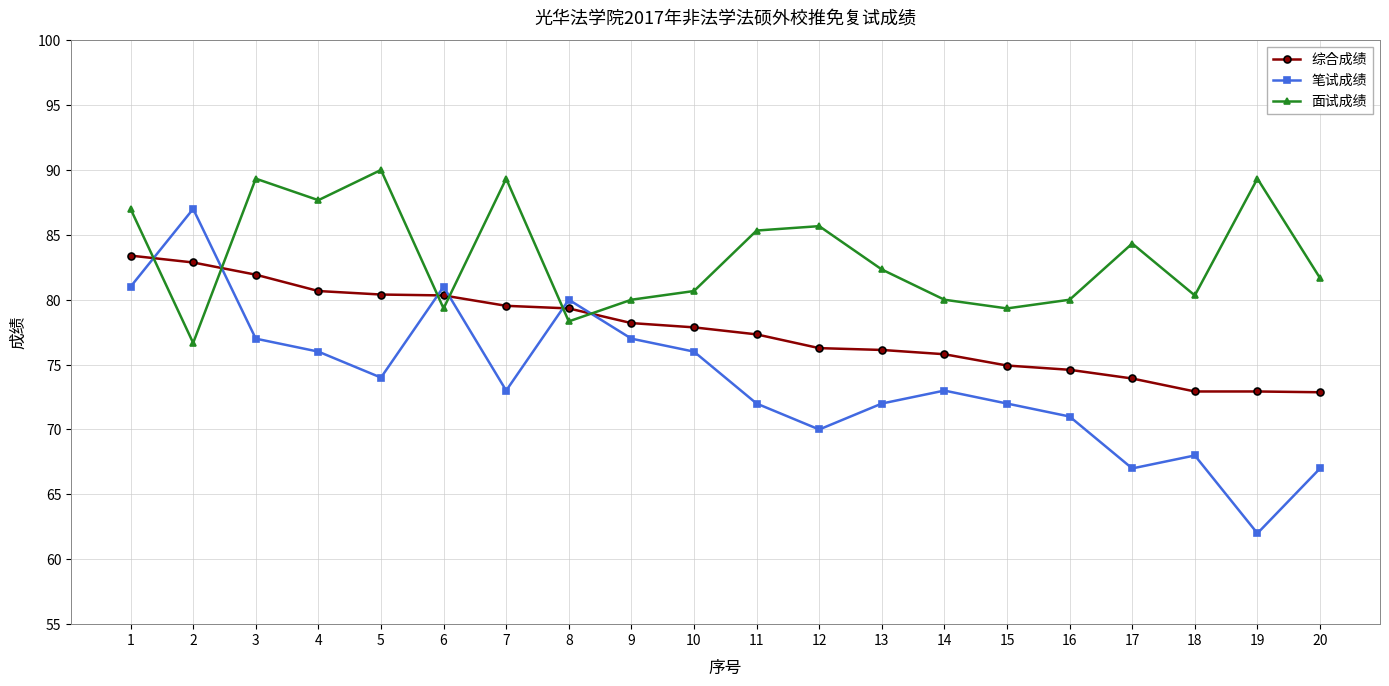

Which series has the widest spread of values?

笔试成绩